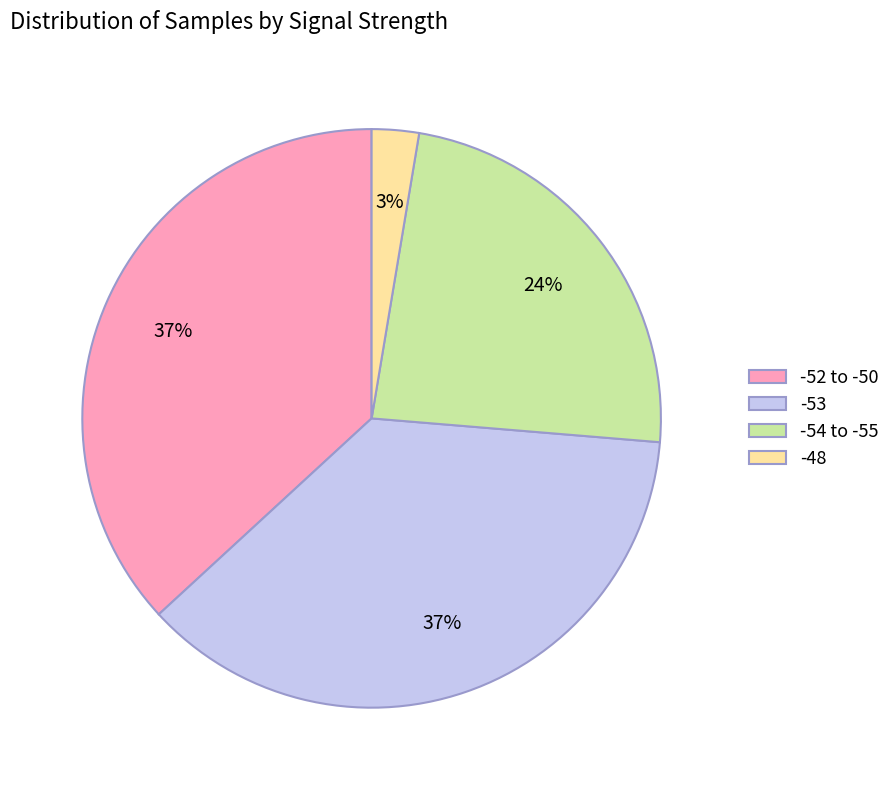

Which category has the smallest portion of the pie?

-48